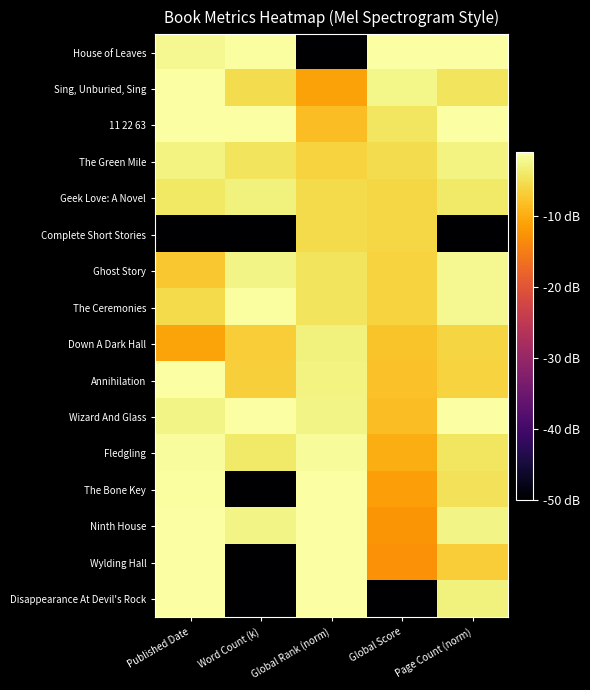

What is the minimum value shown in the chart?

-60.0